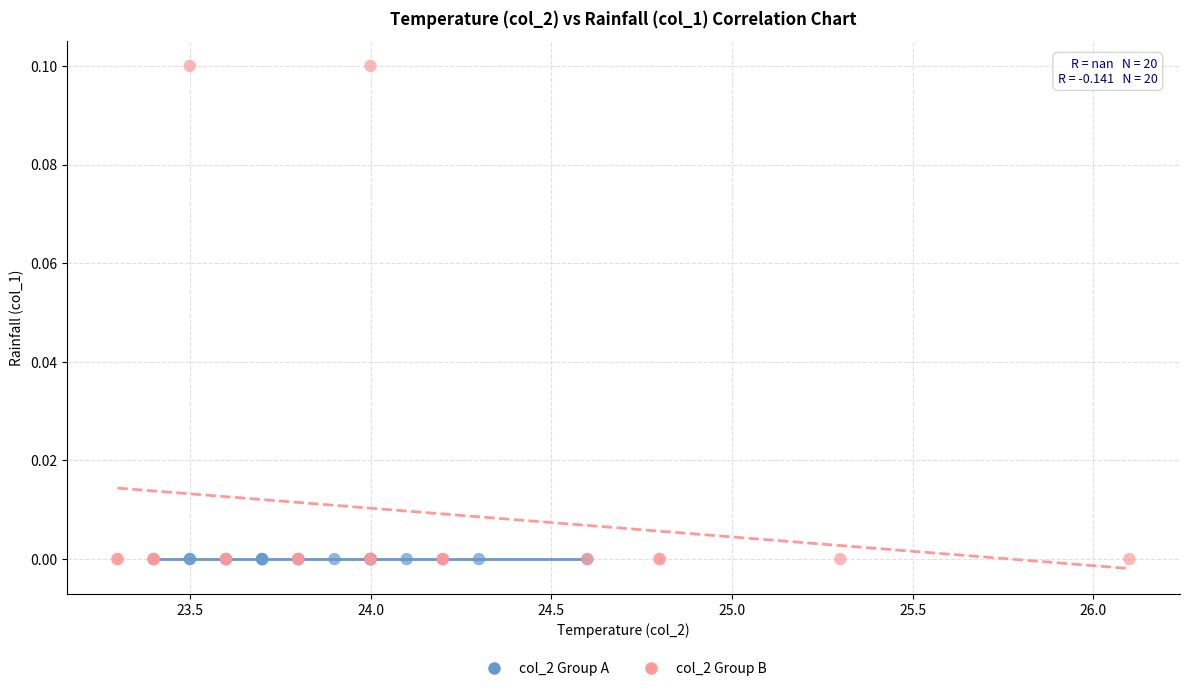

Which series reaches the maximum Y coordinate?

col_2 Group B